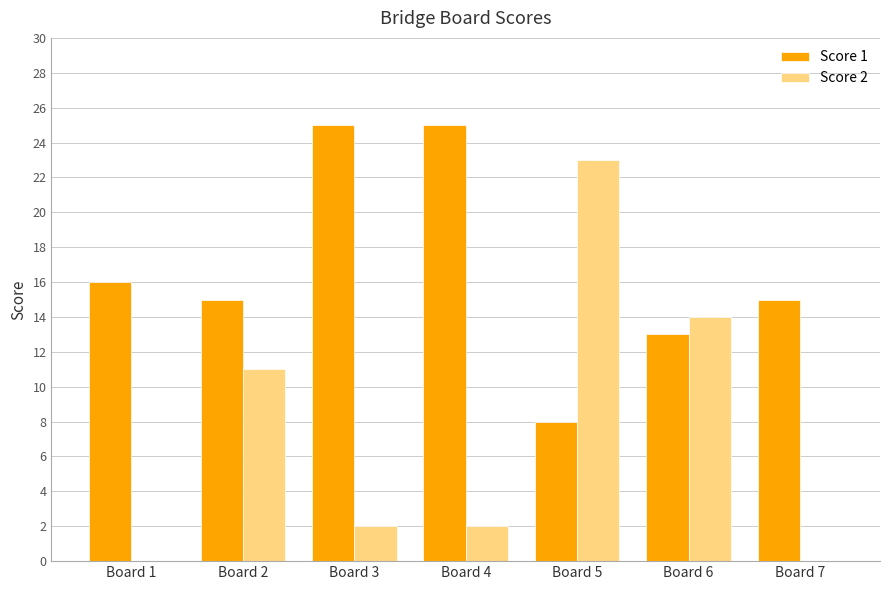

Are the bars grouped side by side (vs. stacked)?

Yes